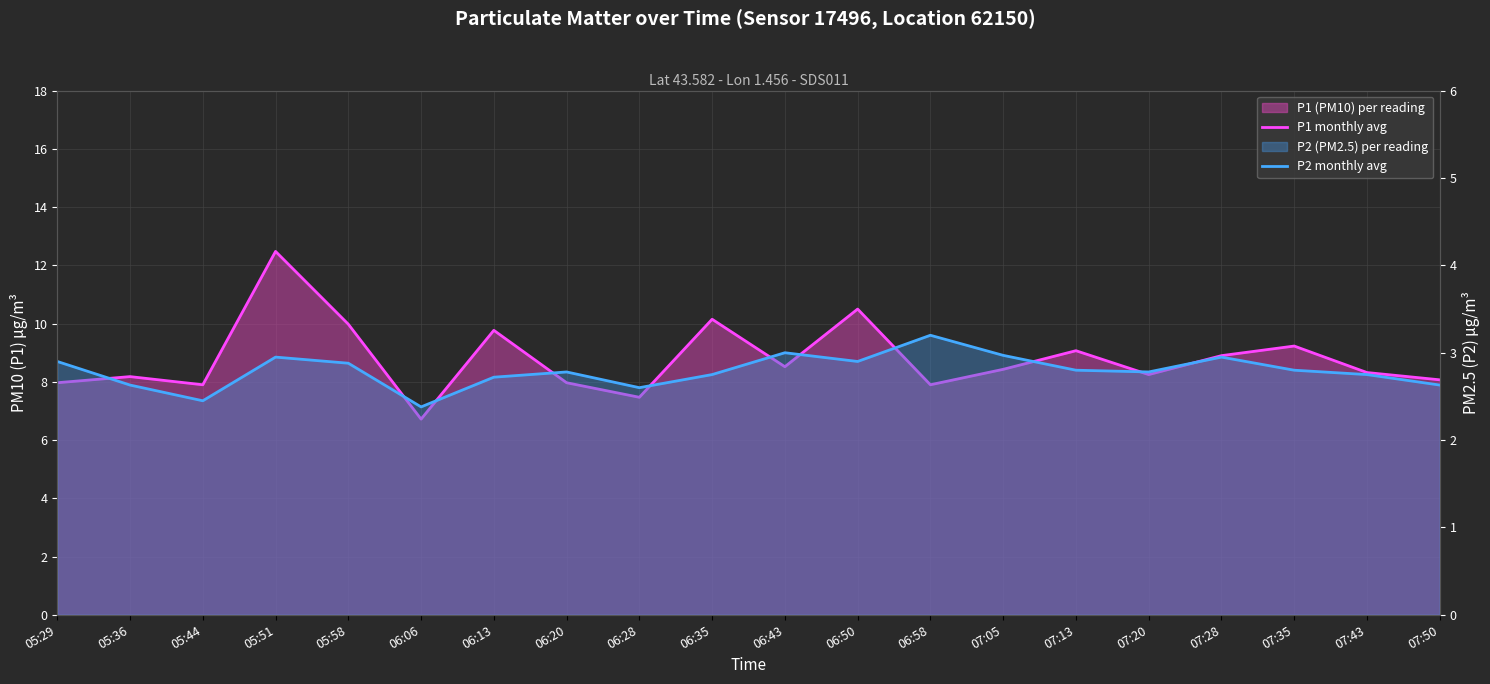

Which series has the largest range (max minus min)?

P1 monthly avg